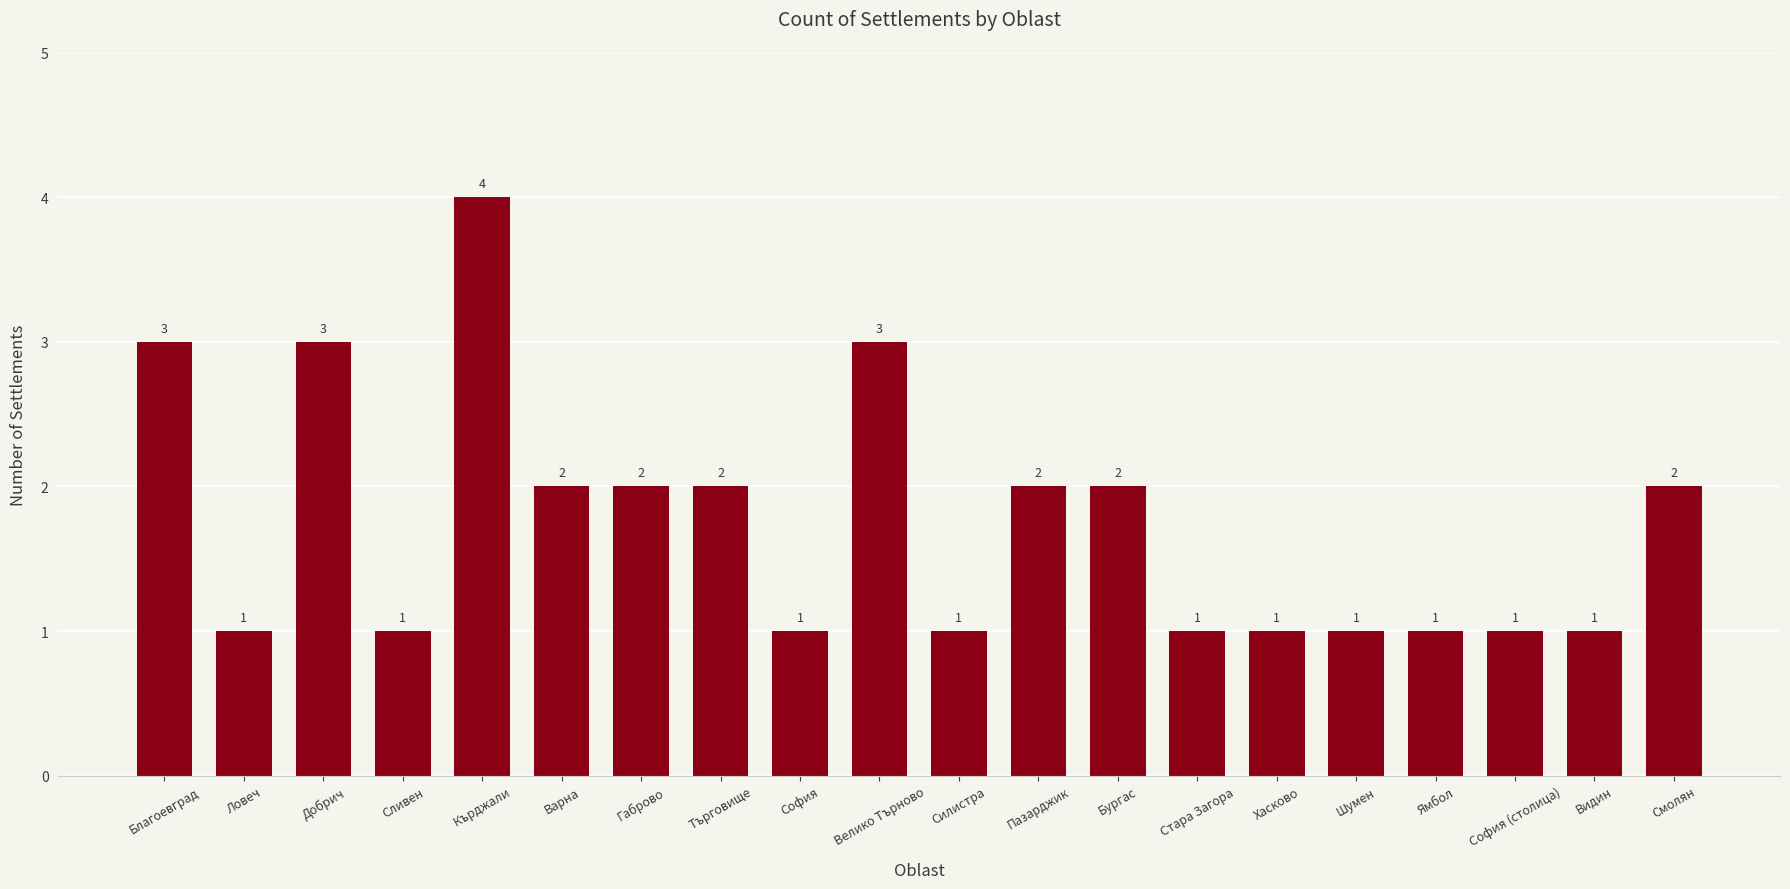

How many categories are shown in the chart?

20